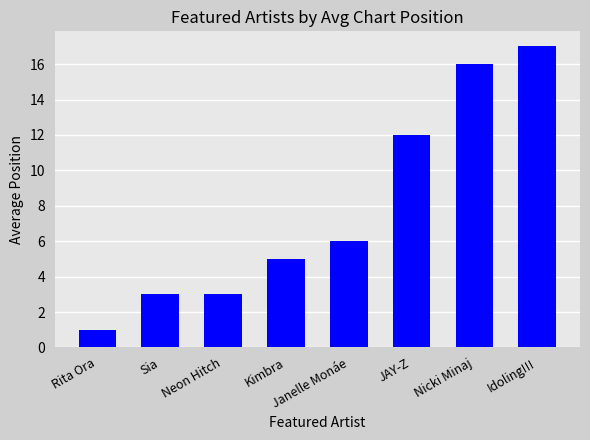

Approximately how many times larger is the value at Kimbra compared to Janelle Monáe?

0.8